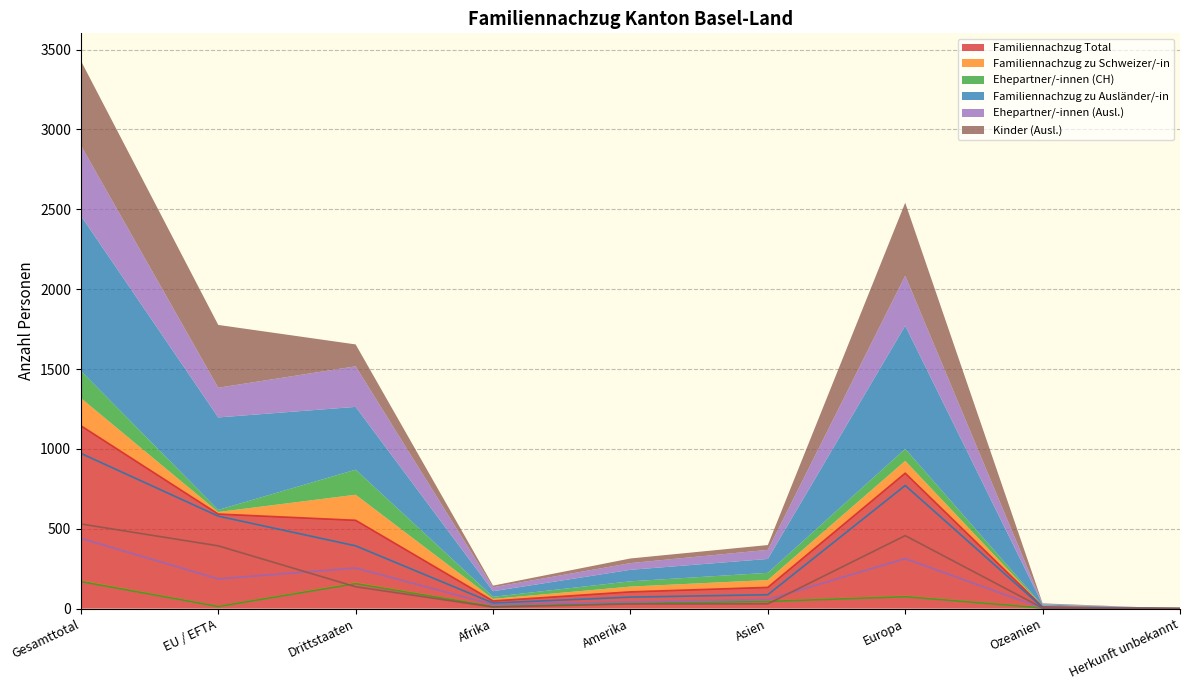

What is the label of the 5th point from the right?

Amerika